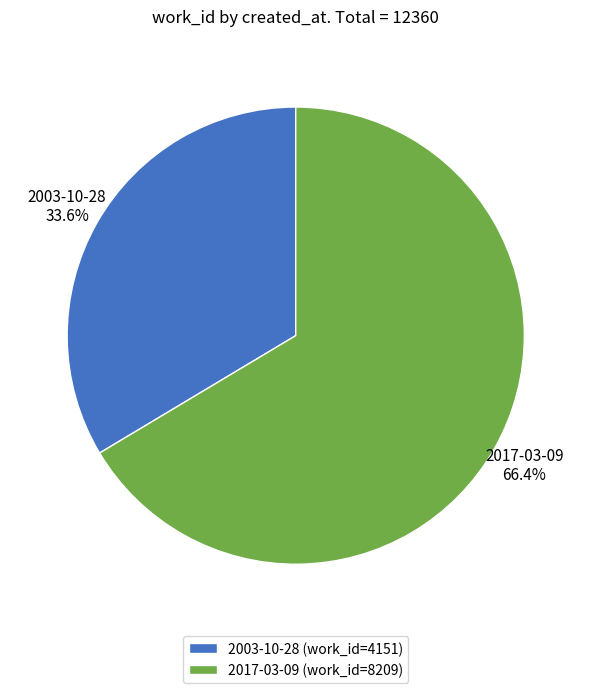

To the nearest percent, what is the difference between the 2017-03-09 and 2003-10-28 slice percentages?

33%